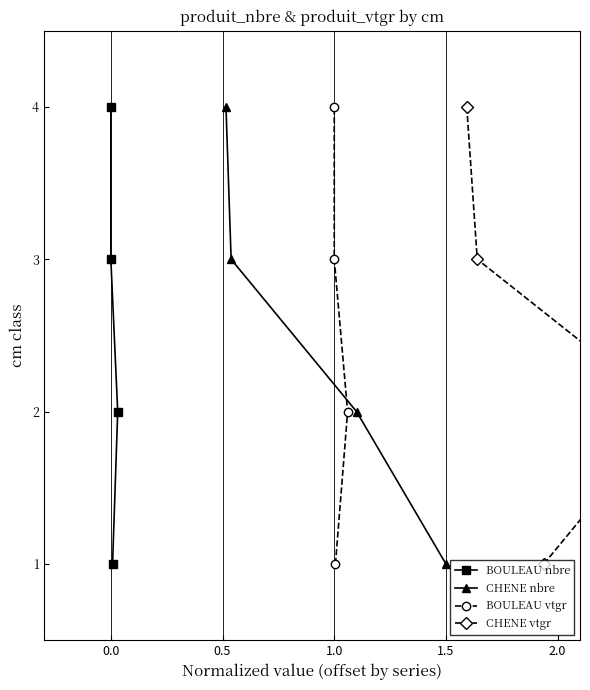

At how many categories does at least one series exceed 2?

2